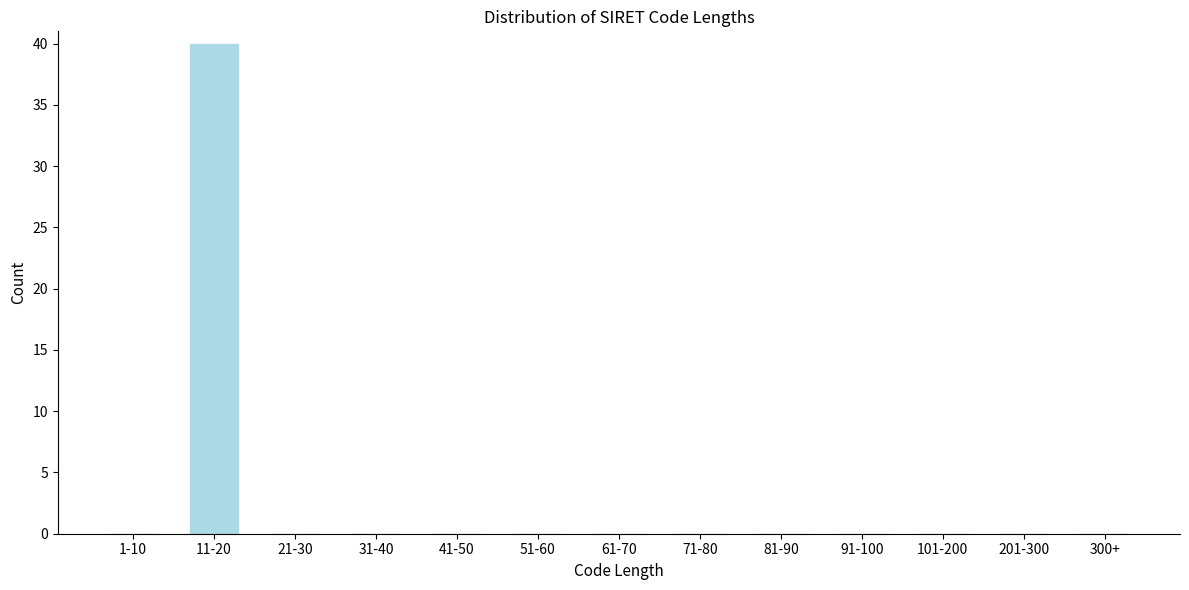

Reading left to right, extract all data points from this chart.

1-10=0	11-20=40	21-30=0	31-40=0	41-50=0	51-60=0	61-70=0	71-80=0	81-90=0	91-100=0	101-200=0	201-300=0	300+=0